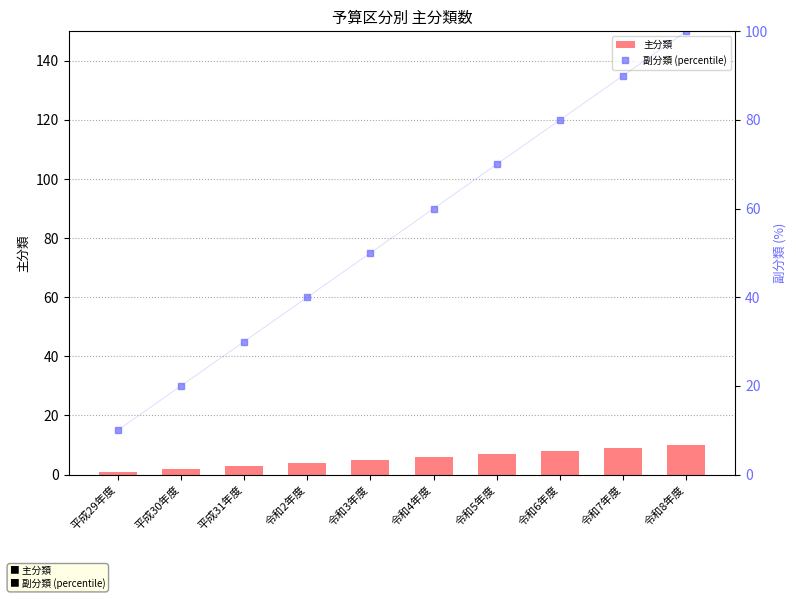

The 主分類 series shows 7 at 令和5年度. True or false?

True